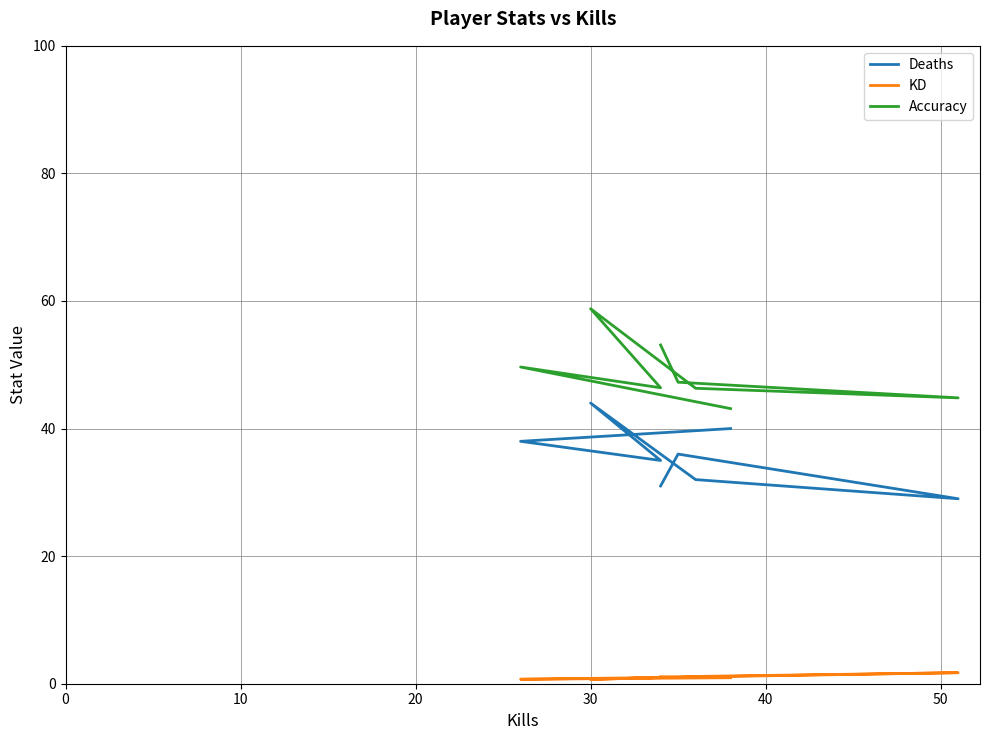

What is the difference between the maximum and minimum values in the Accuracy series?

15.7